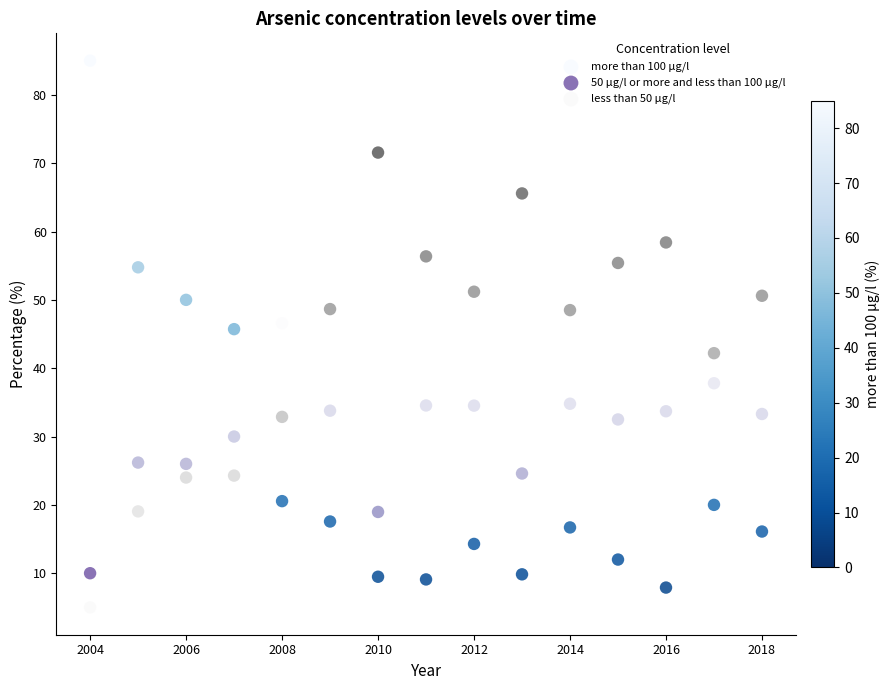

Across all data points, what is the range of Y values (max minus min)?

80.0